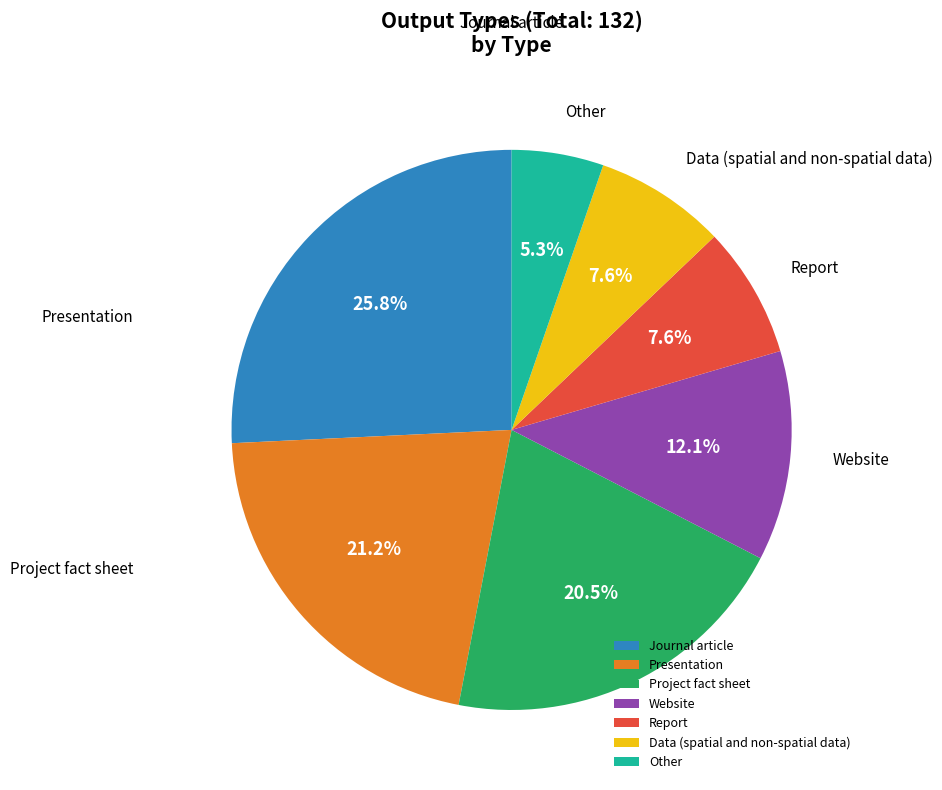

To the nearest percent, what is the difference between the largest and smallest slice percentages?

20%